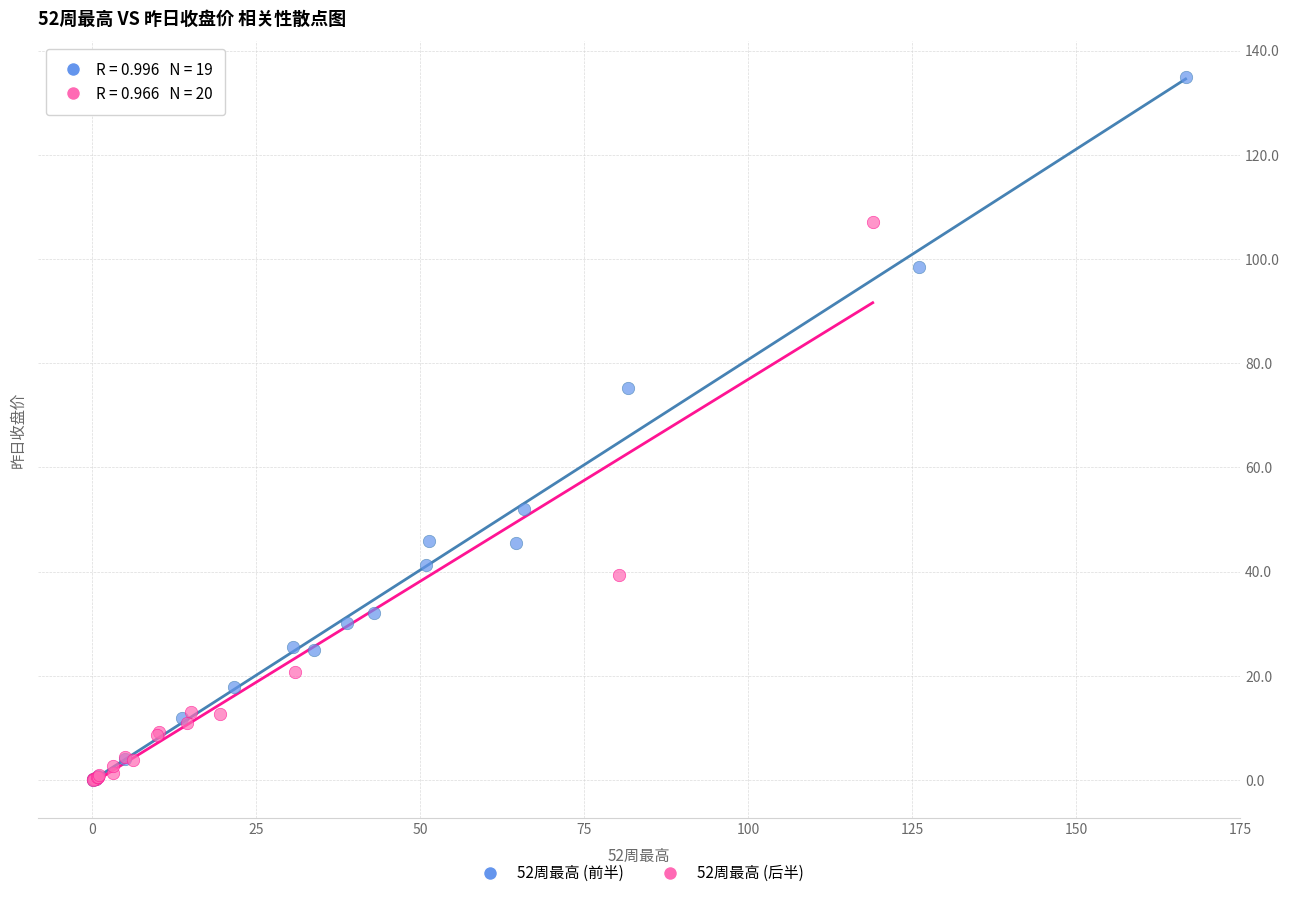

Which series has the widest spread of Y values?

52周最高 (前半)